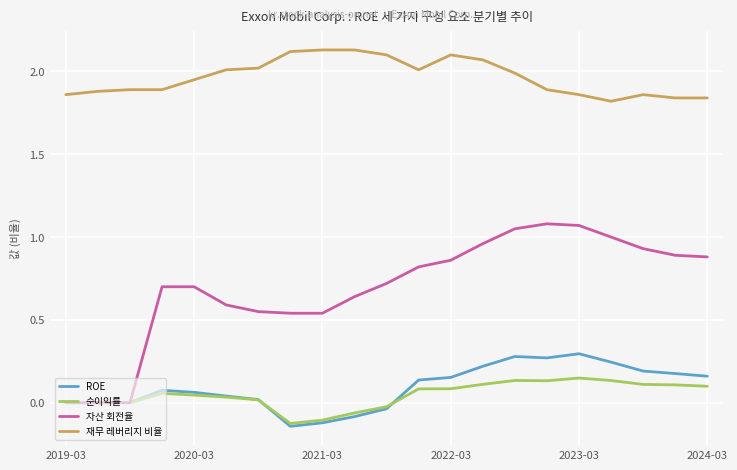

Which series has the largest total across all categories?

재무 레버리지 비율